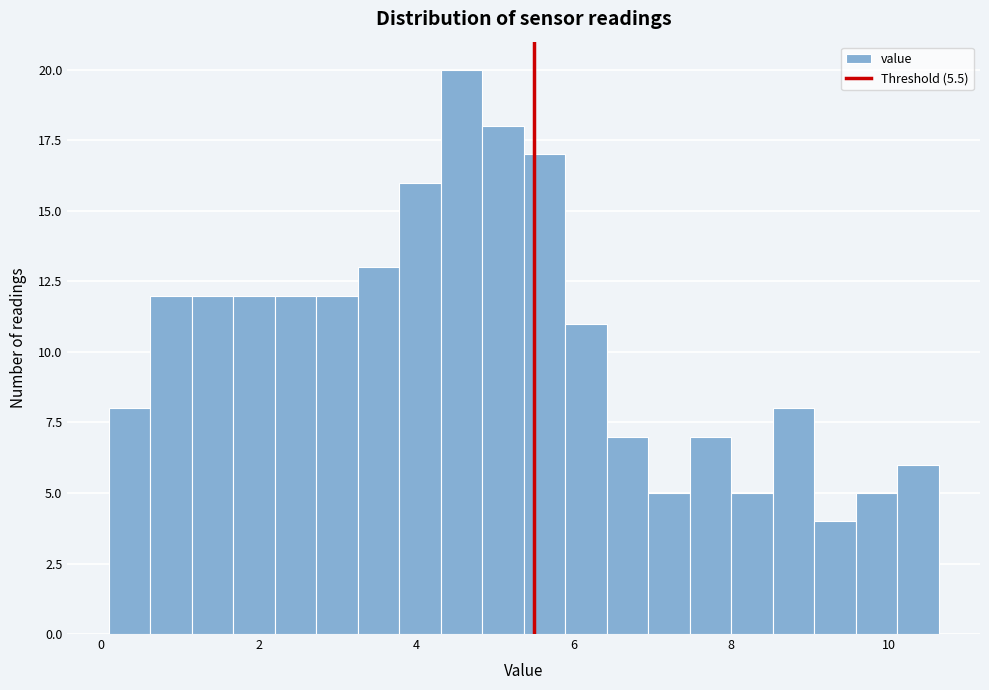

Read against the x-axis, roughly where is the centre of the tallest bar?

4.6